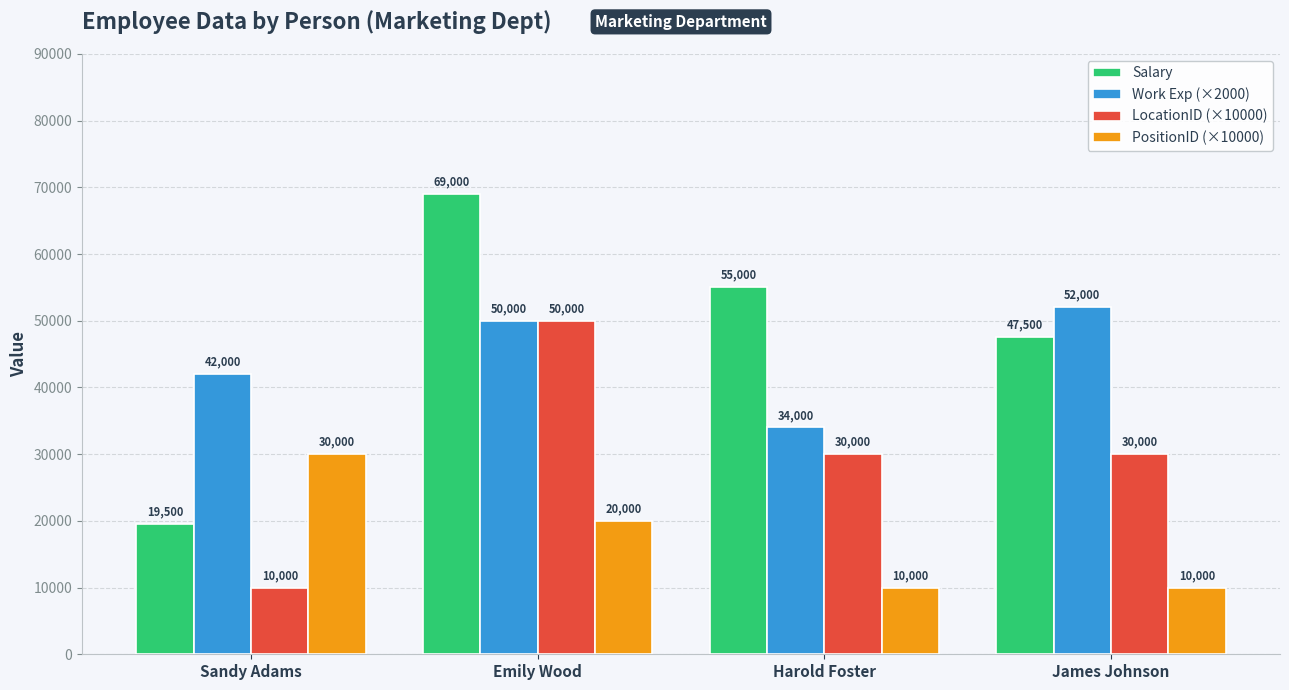

How many data points does each series have?

4